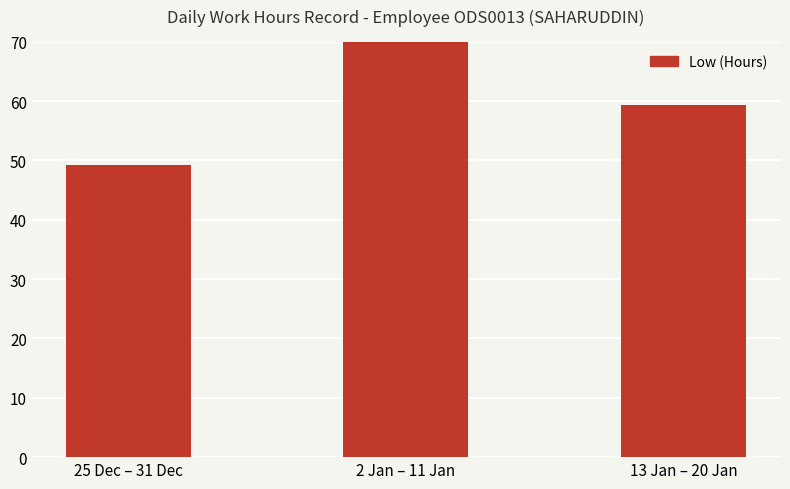

What is the label of the 2nd bar from the right?

2 Jan – 11 Jan